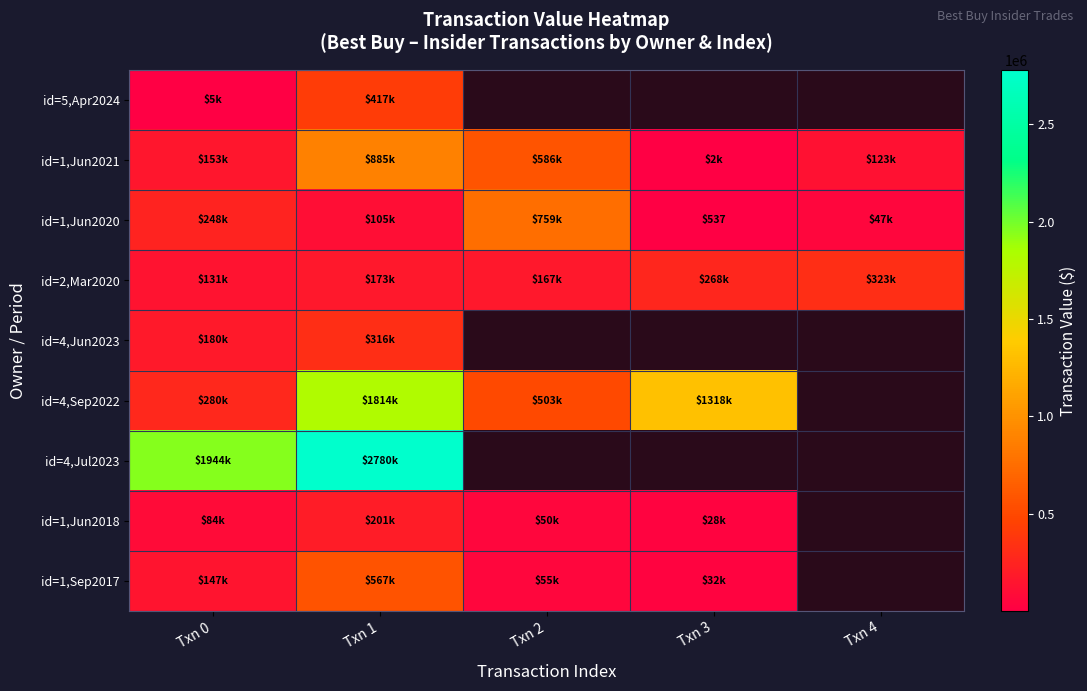

How many values in id=4,Sep2022 are above zero?

4